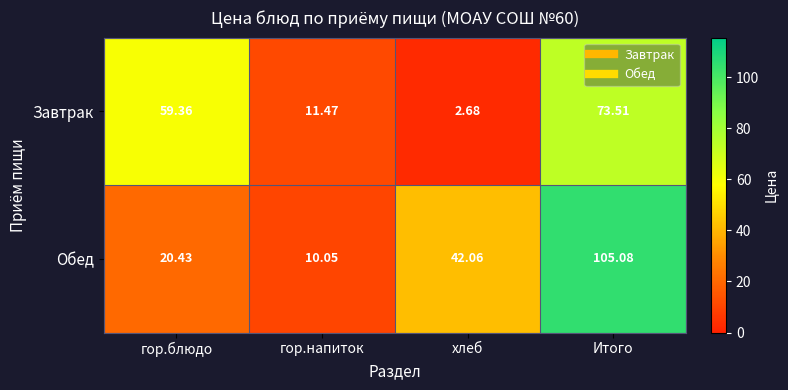

What is the difference between the highest and lowest values at Итого?

31.6